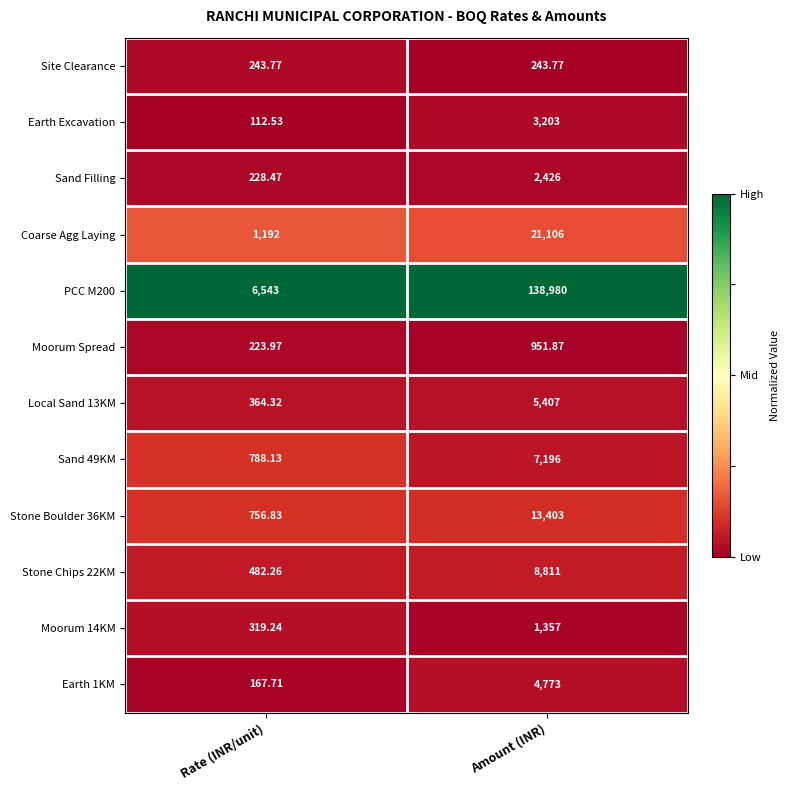

Which series has the largest range (max minus min)?

PCC M200